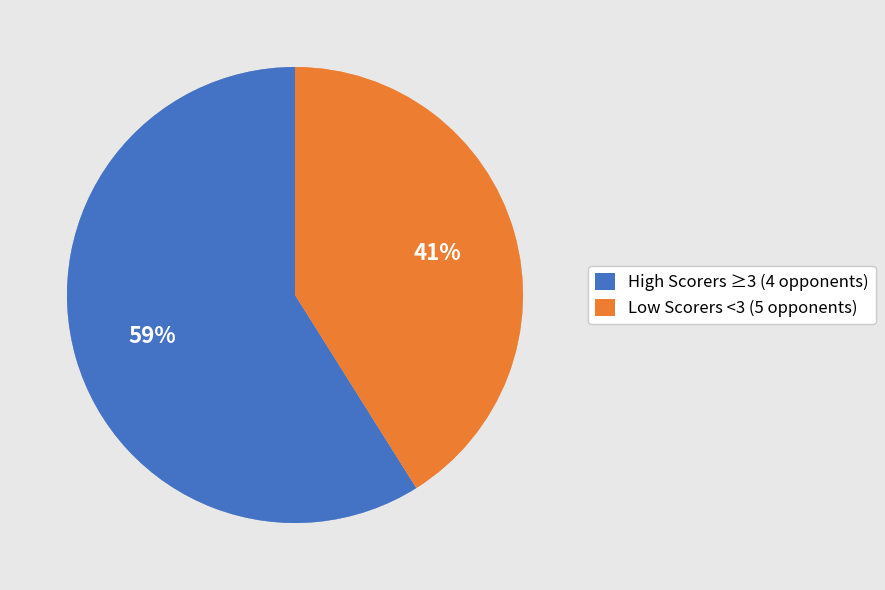

Is it true that High Scorers ≥3 (4 opponents) is 59% of the pie?

True